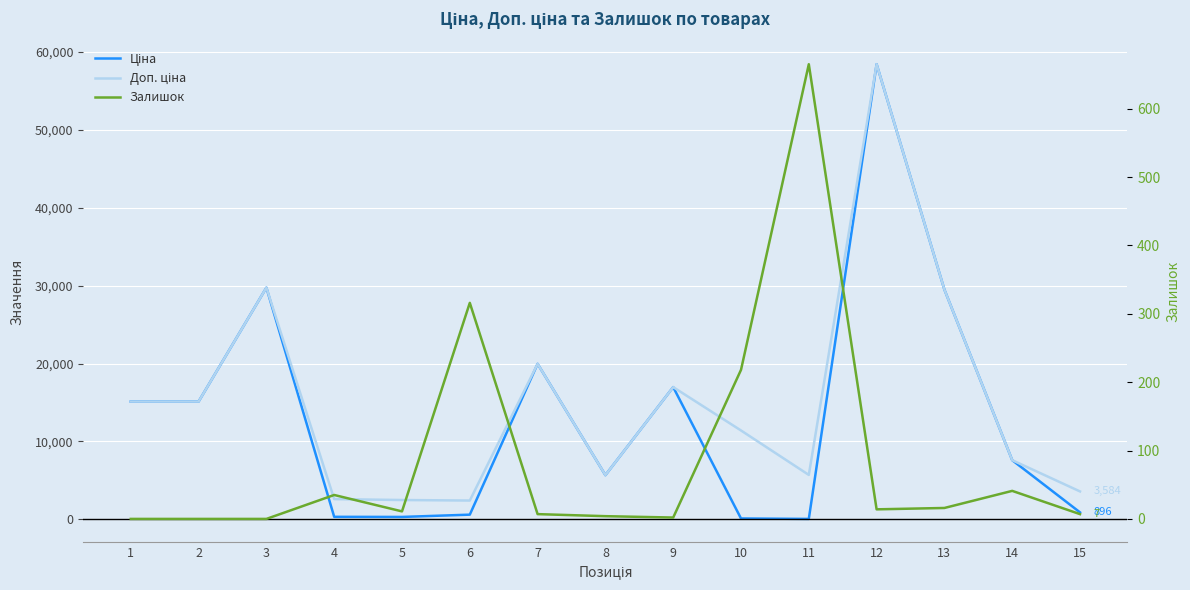

What is the total value across all series at 12?

116867.1